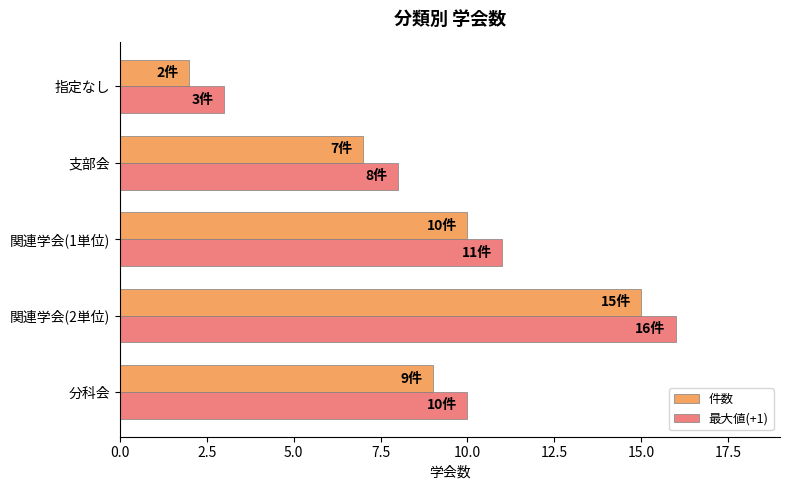

How many distinct data groups are displayed?

2